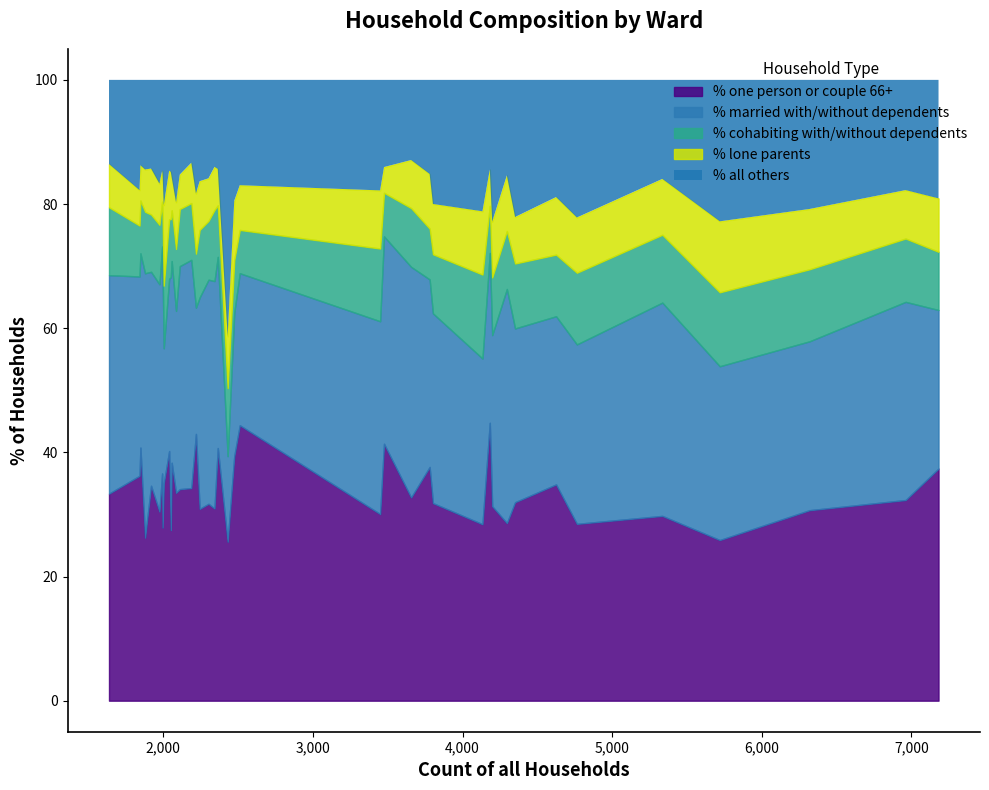

What is the maximum value for % one person or couple 66+?

44.8